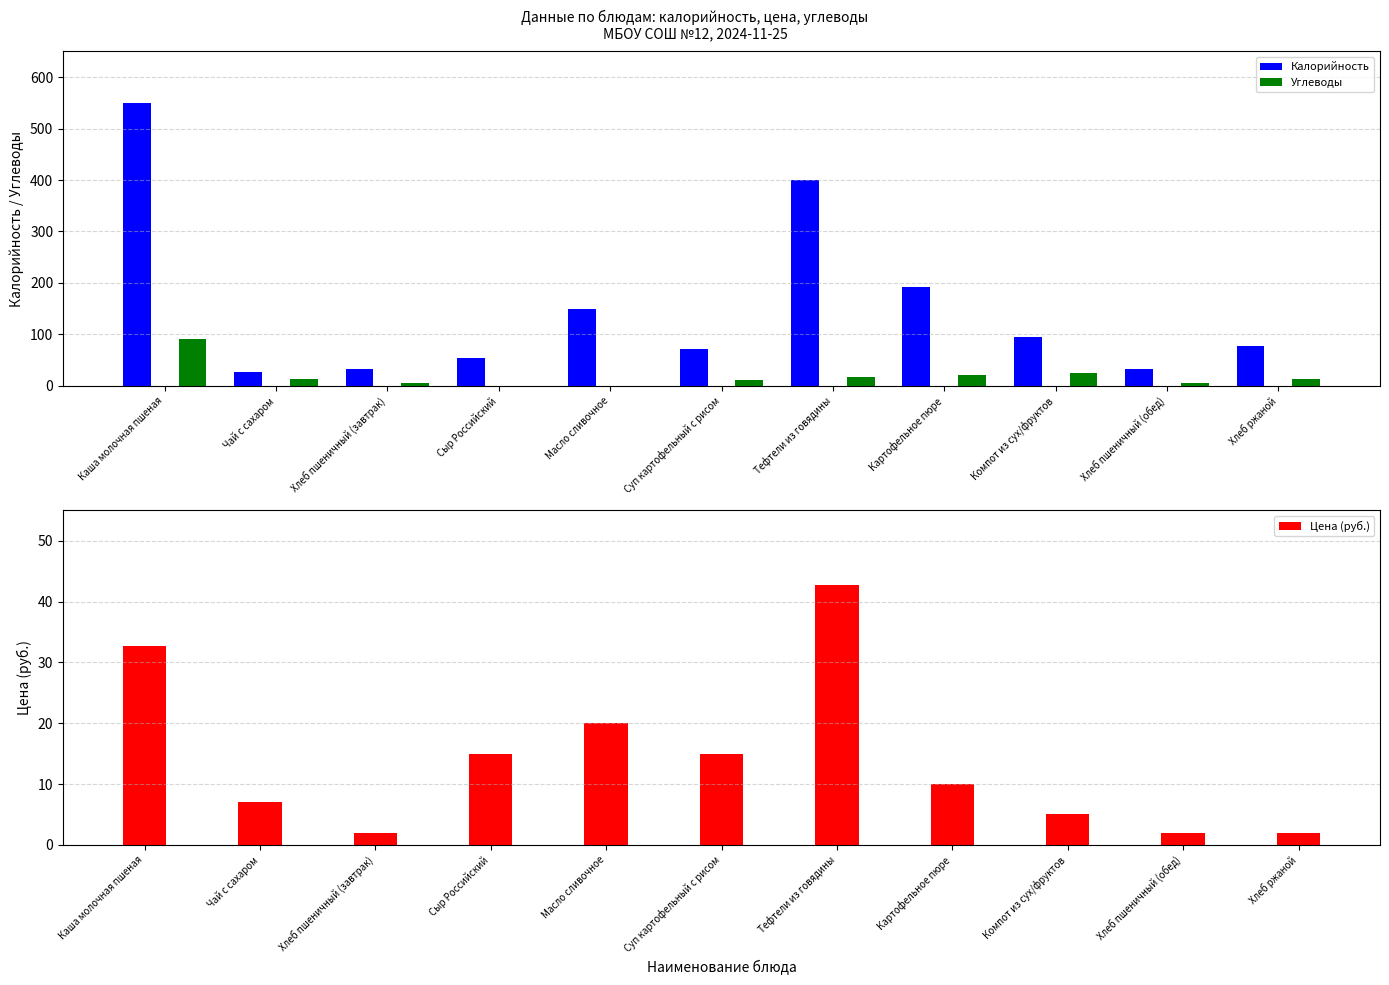

What is the spread (max minus min) of values at Суп картофельный с рисом?

60.9